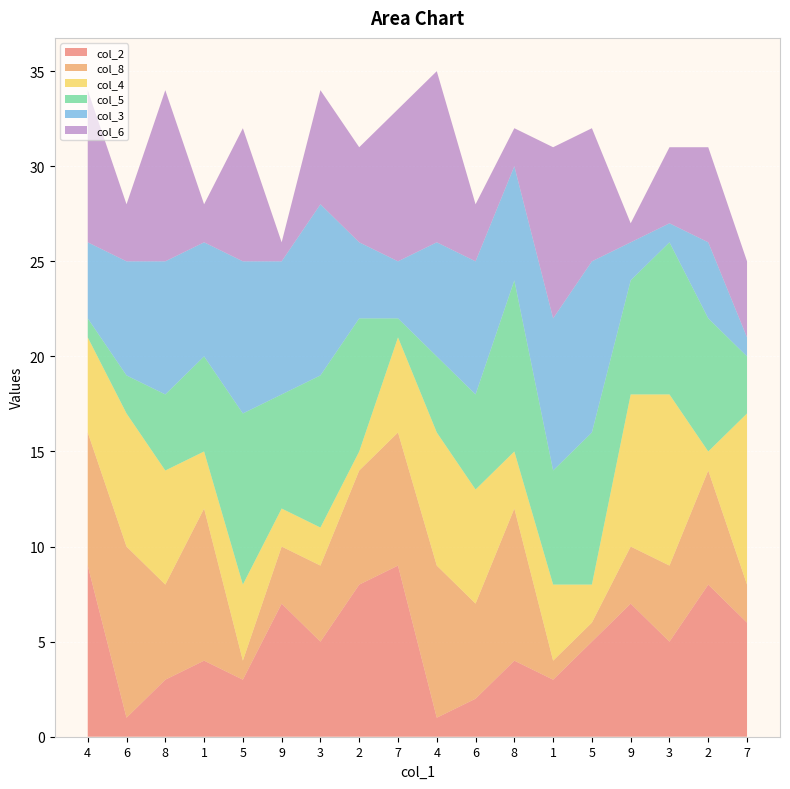

Reading left to right, list all the values displayed in this chart.

col_2: 9	1	3	4	3	7	5	8	9	1	2	4	3	5	7	5	8	6
col_8: 7	9	5	8	1	3	4	6	7	8	5	8	1	1	3	4	6	2
col_4: 5	7	6	3	4	2	2	1	5	7	6	3	4	2	8	9	1	9
col_5: 1	2	4	5	9	6	8	7	1	4	5	9	6	8	6	8	7	3
col_3: 4	6	7	6	8	7	9	4	3	6	7	6	8	9	2	1	4	1
col_6: 8	3	9	2	7	1	6	5	8	9	3	2	9	7	1	4	5	4